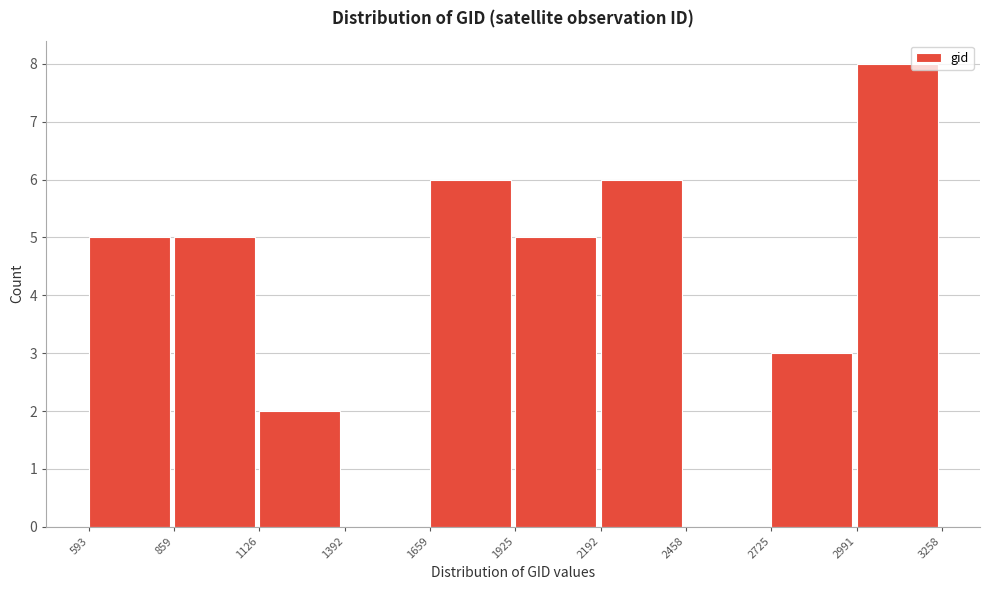

Reading left to right, transcribe this chart: for each bar, give the range it covers on the x-axis and its height. The values are not printed on the chart, so give them approximately, as read against the axis.

593 to 859: 5
859 to 1126: 5
1126 to 1392: 2
1392 to 1659: 0
1659 to 1925: 6
1925 to 2192: 5
2192 to 2458: 6
2458 to 2725: 0
2725 to 2991: 3
2991 to 3258: 8